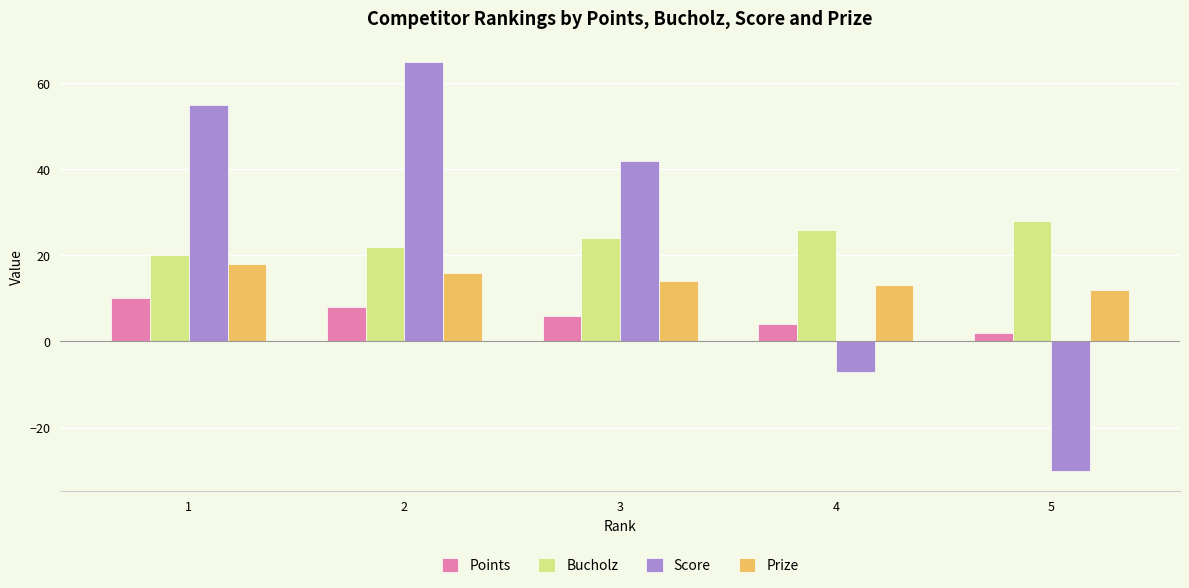

At which label does Prize first exceed 14?

1